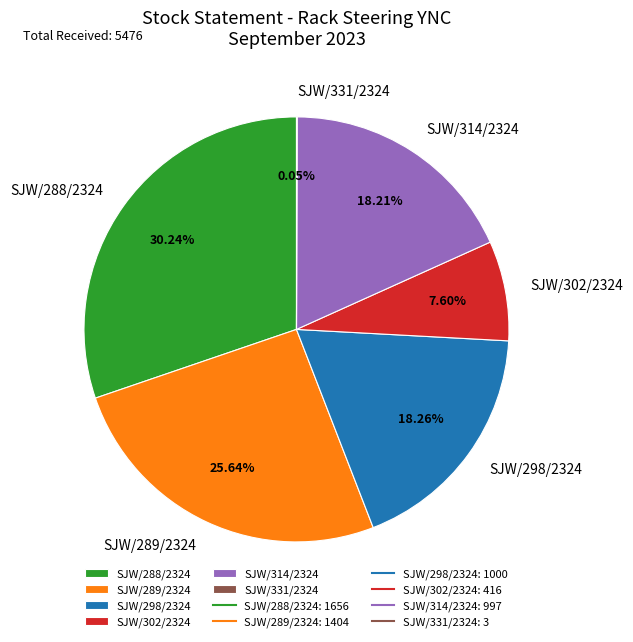

To the nearest percent, what is the average slice percentage?

17%